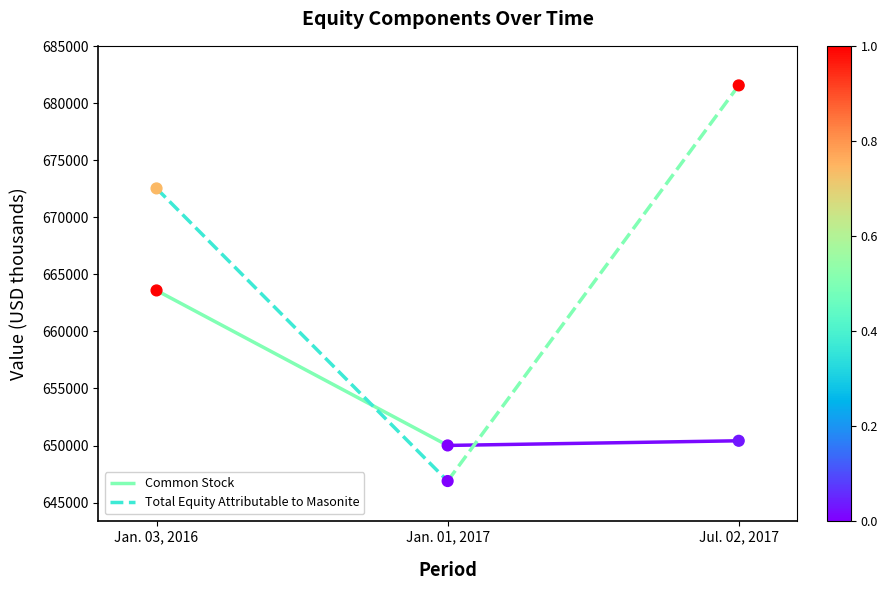

Which series has the largest total across all categories?

Total Equity Attributable to Masonite